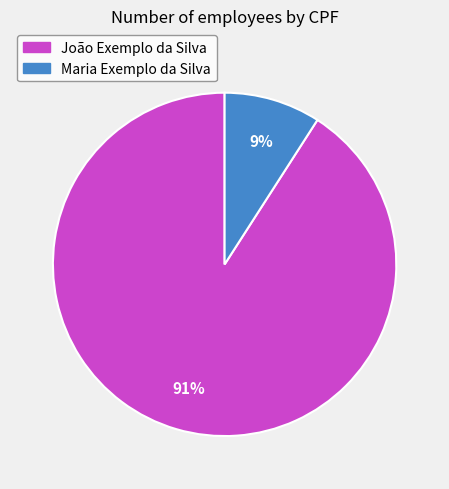

Which has a higher value, João Exemplo da Silva or Maria Exemplo da Silva?

João Exemplo da Silva